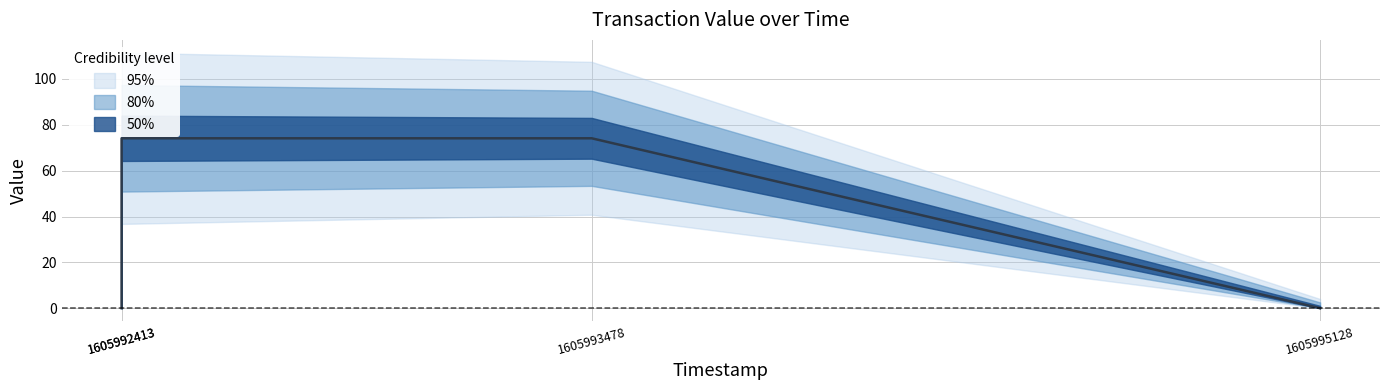

Rank the series at 1605993478 from highest to lowest value.

95%, 80%, 50%